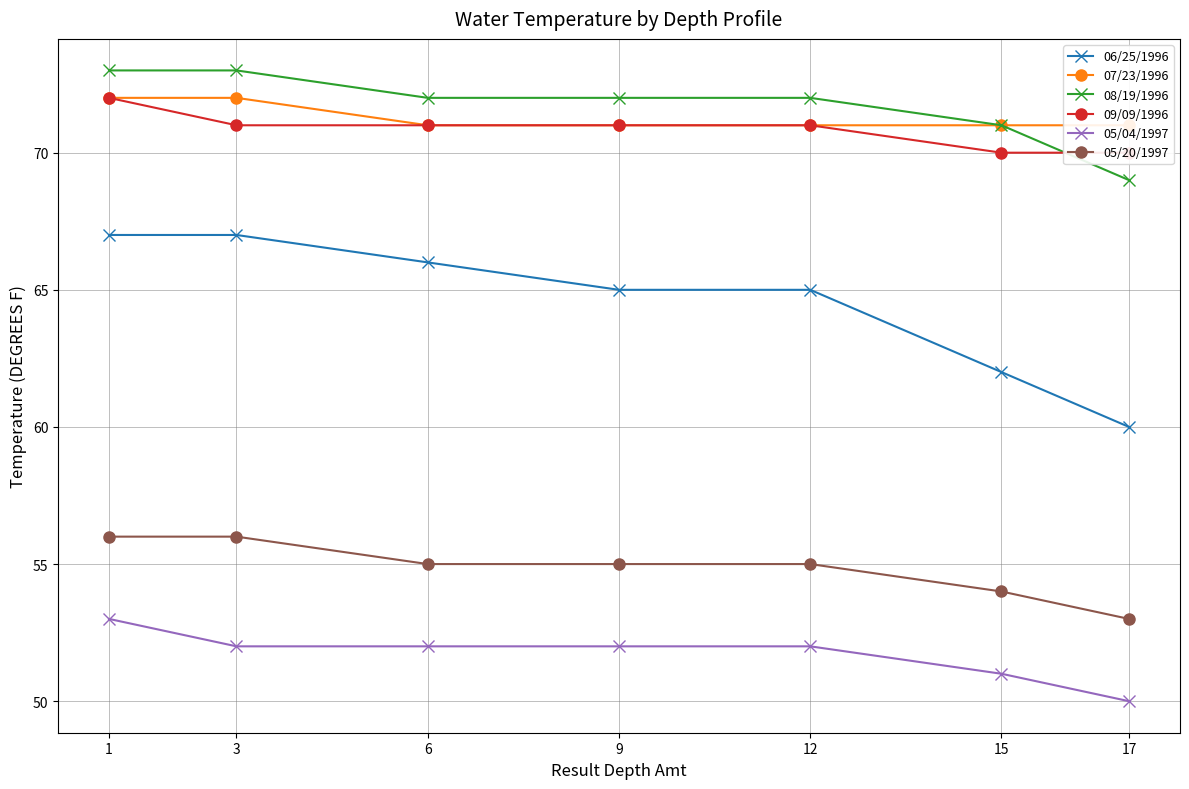

At which category is the sum across all series the highest?

1